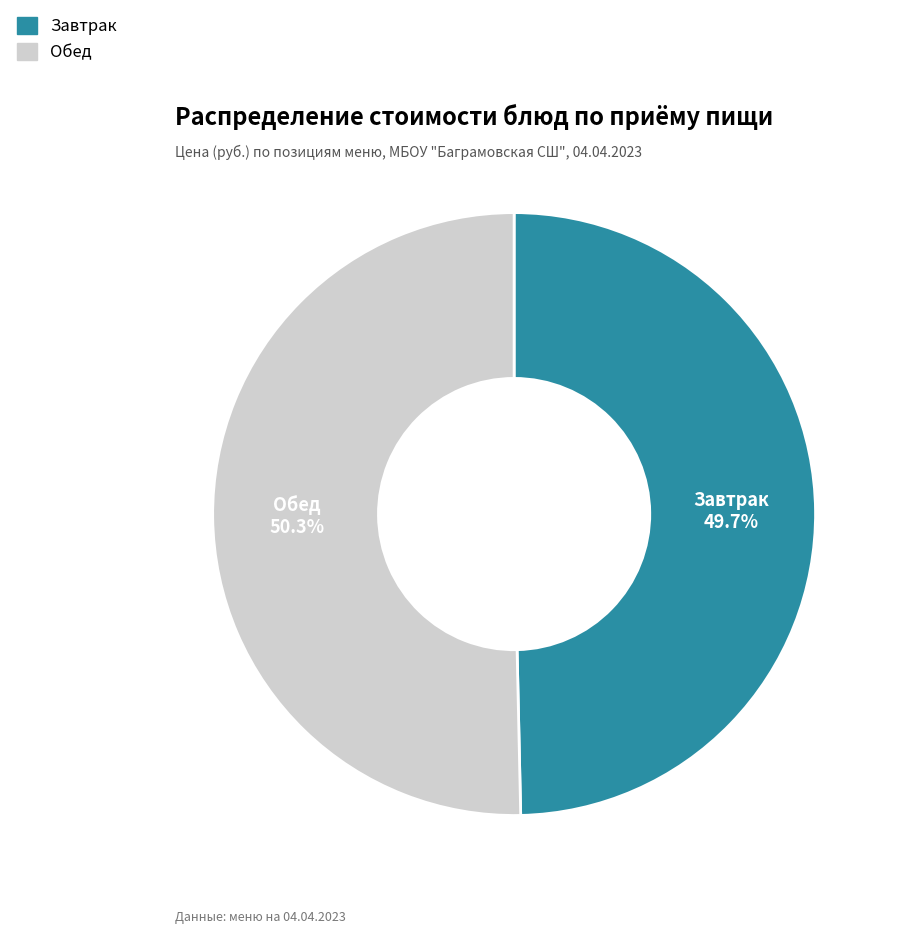

Is there a majority slice in this chart?

Yes